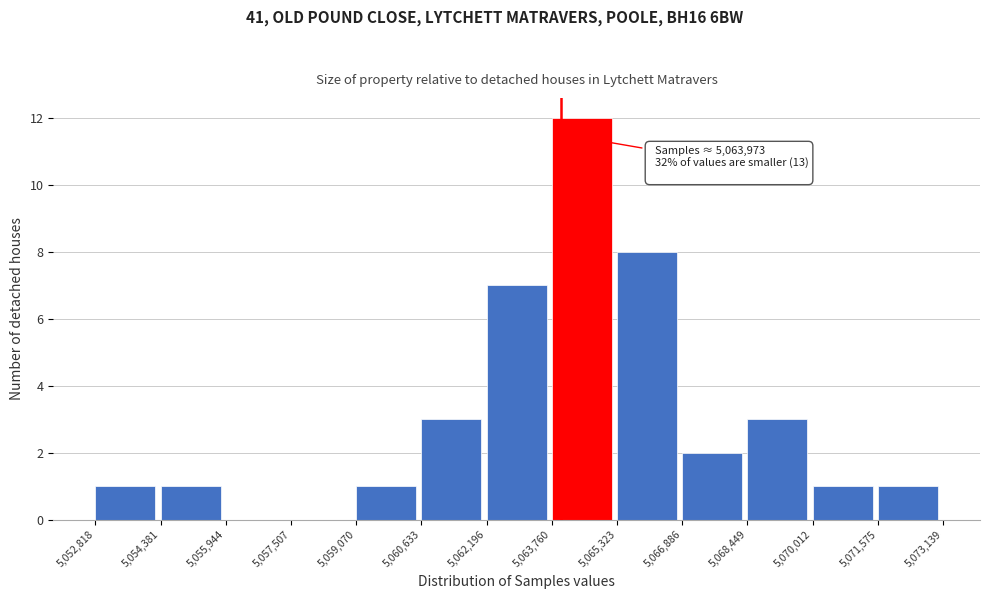

Over which range of the x-axis is the bar tallest?

5,063,760 to 5,065,323